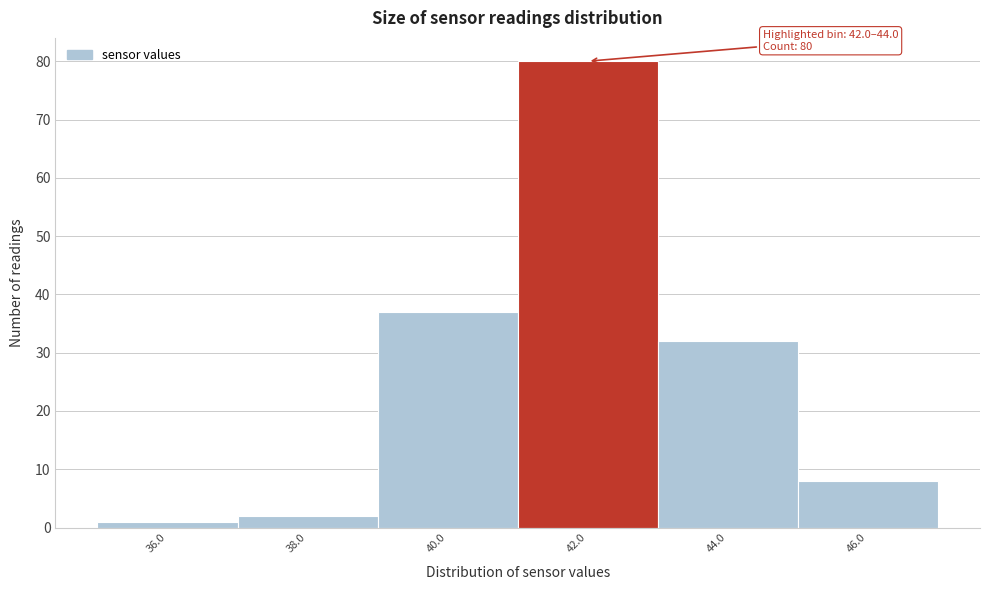

Reading right to left, what are all the values shown in this chart?

8	32	80	37	2	1